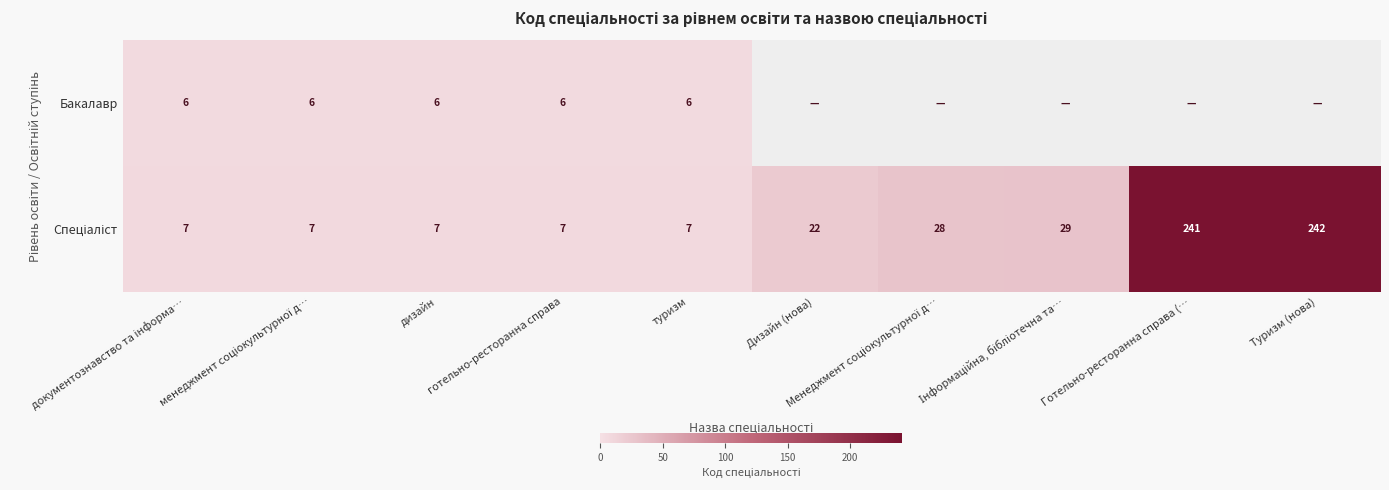

What is the total value across all series at Готельно-ресторанна справа (…?

241.0